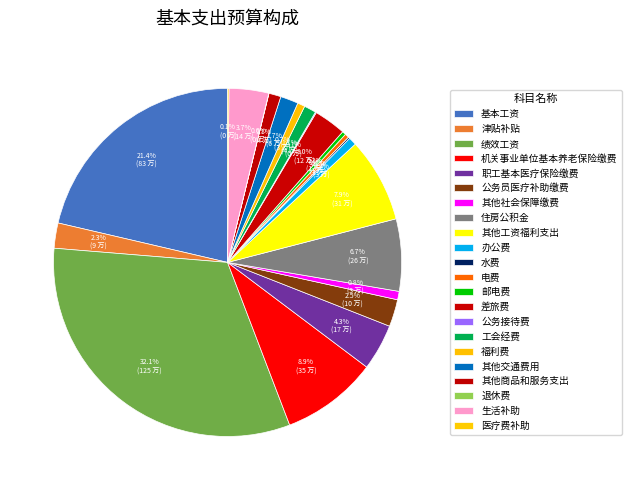

How many slices are in this pie chart?

22